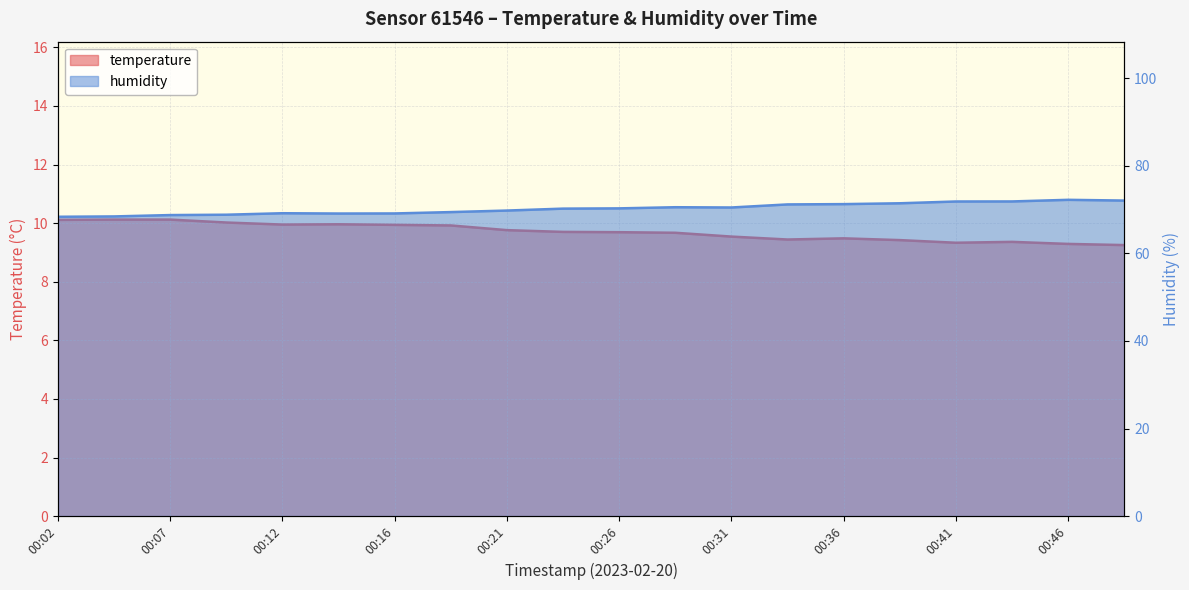

What is the spread (max minus min) of values at 00:41?

62.5